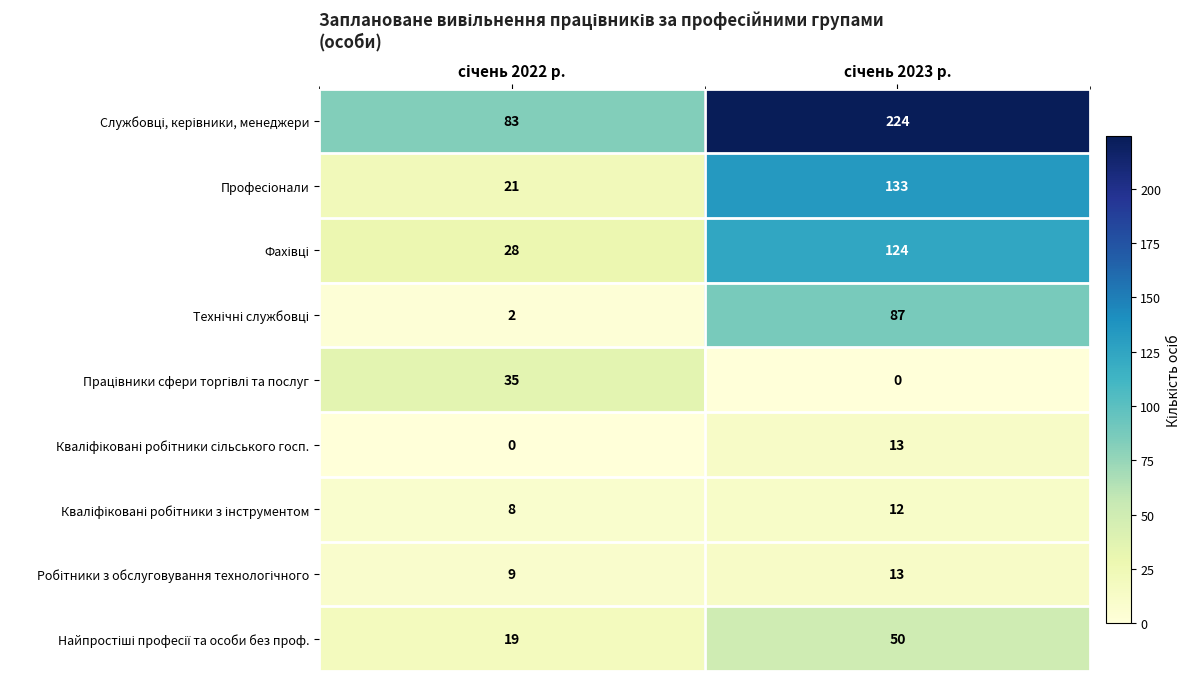

What is the maximum value shown in the chart?

224